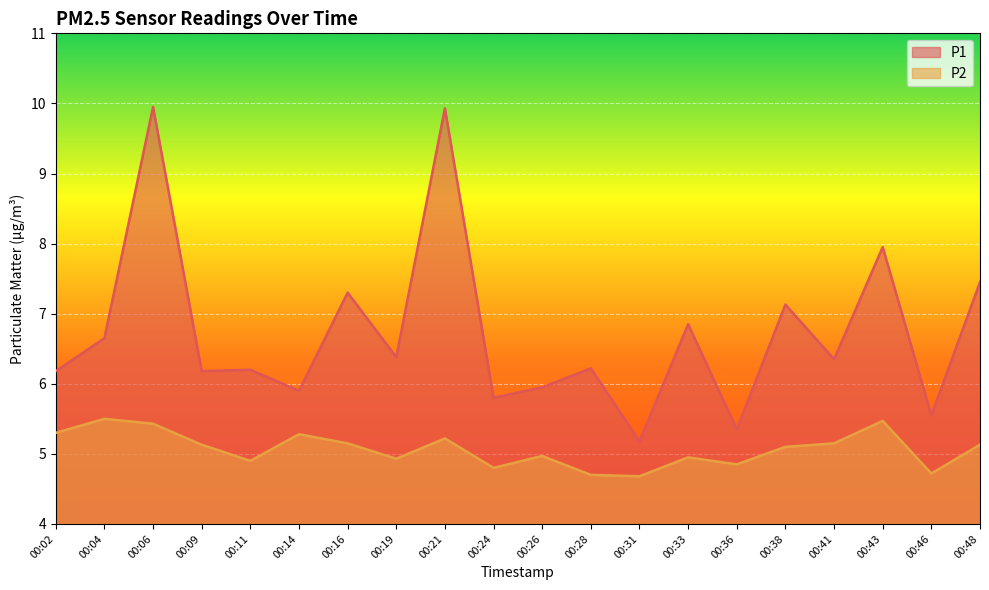

What are all the series names shown in the legend?

P1, P2